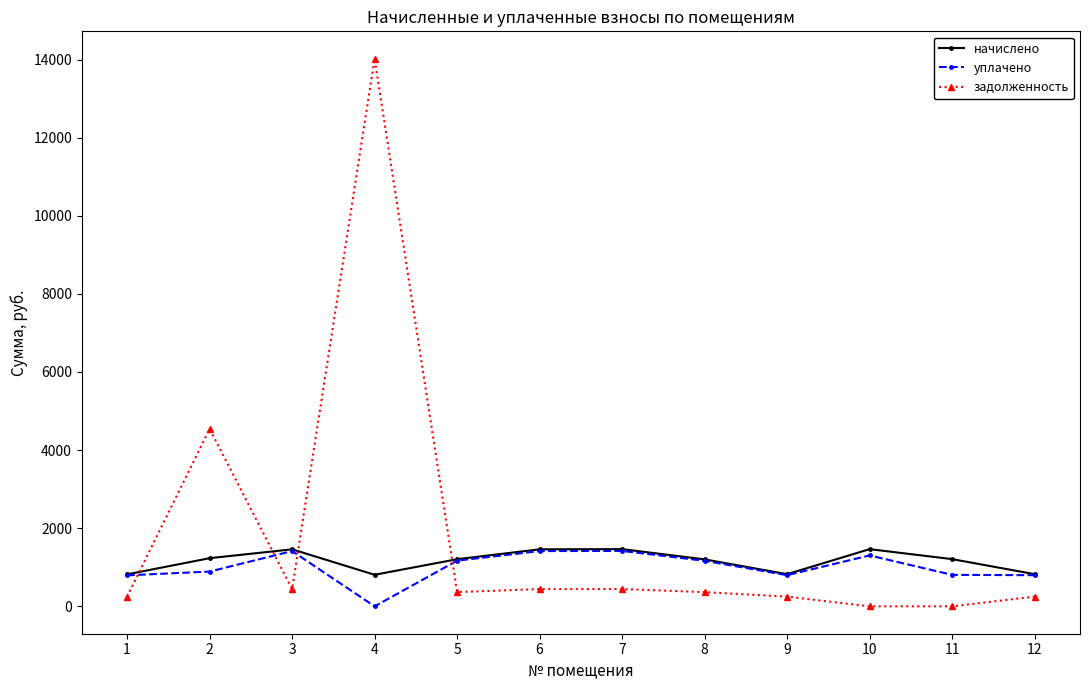

After their last crossing, which series has the higher values: уплачено or задолженность?

уплачено